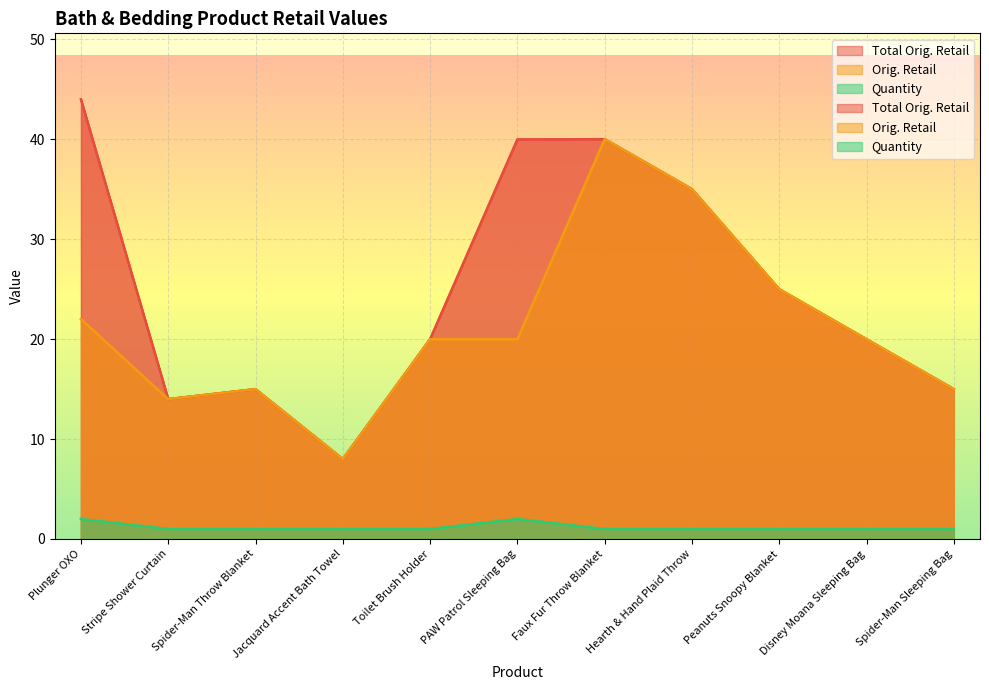

True or false: Total Orig. Retail has more than 1 points higher than both neighbors.

True